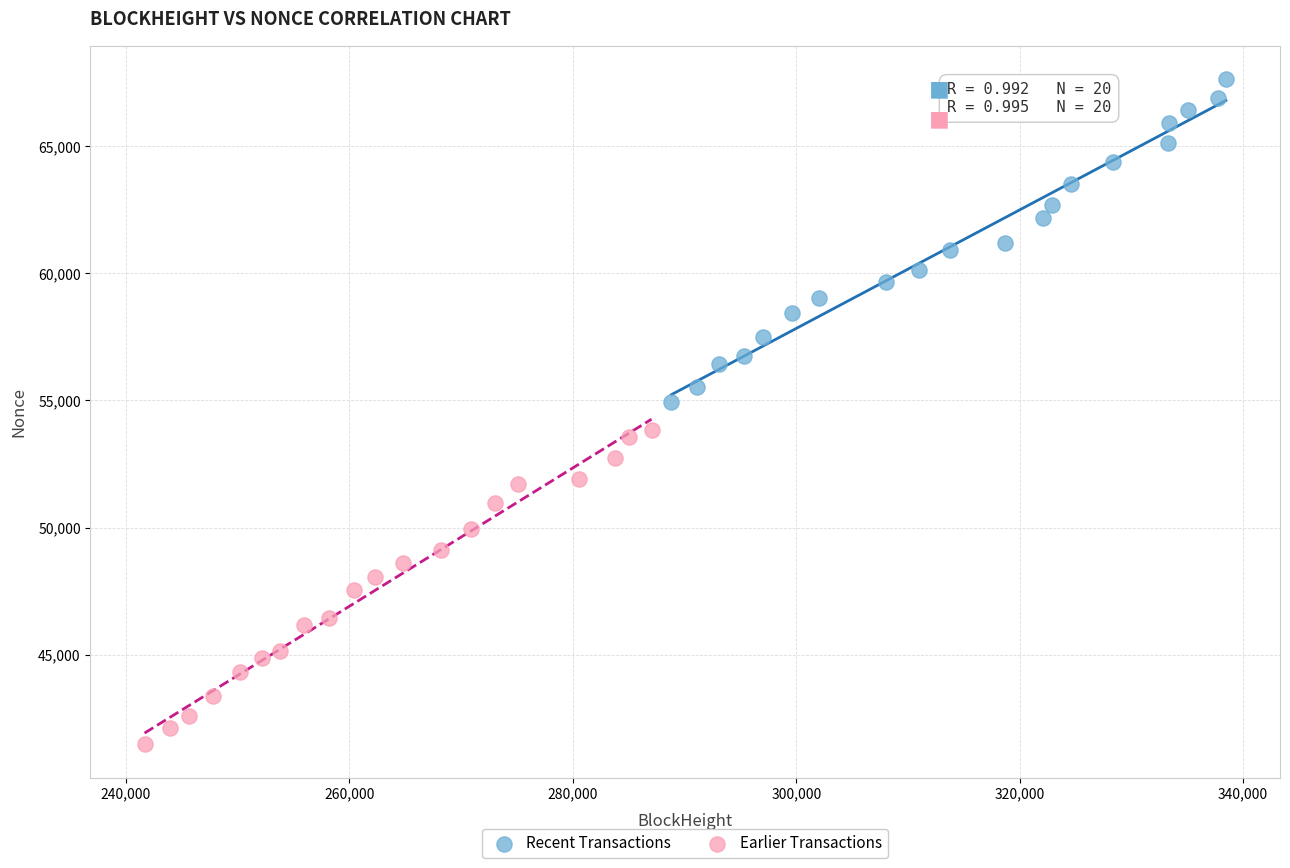

What are all the series names shown in the legend?

Recent Transactions, Earlier Transactions